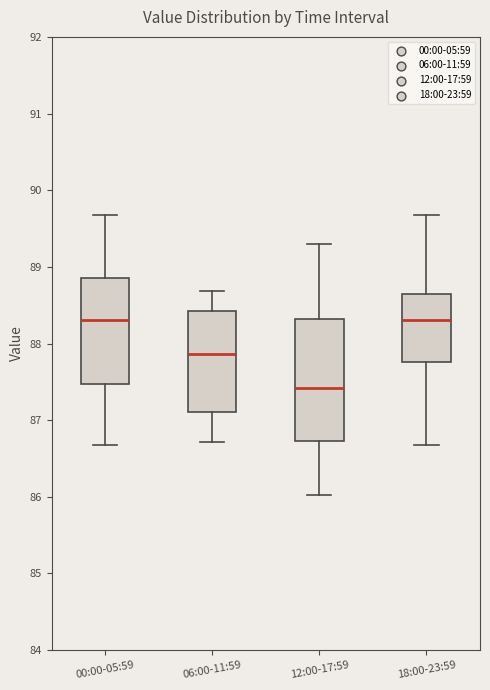

Where does the lower whisker of the box for 12:00-17:59 end on the y-axis? The values are not printed on the chart, so give them approximately, as read against the axis.

86.0